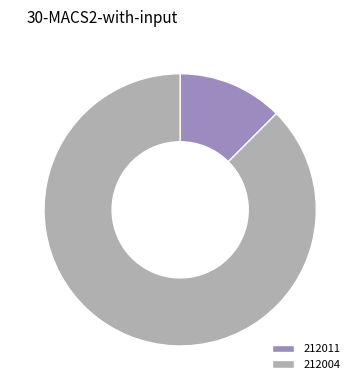

Rank the categories by value from highest to lowest.

212004, 212011